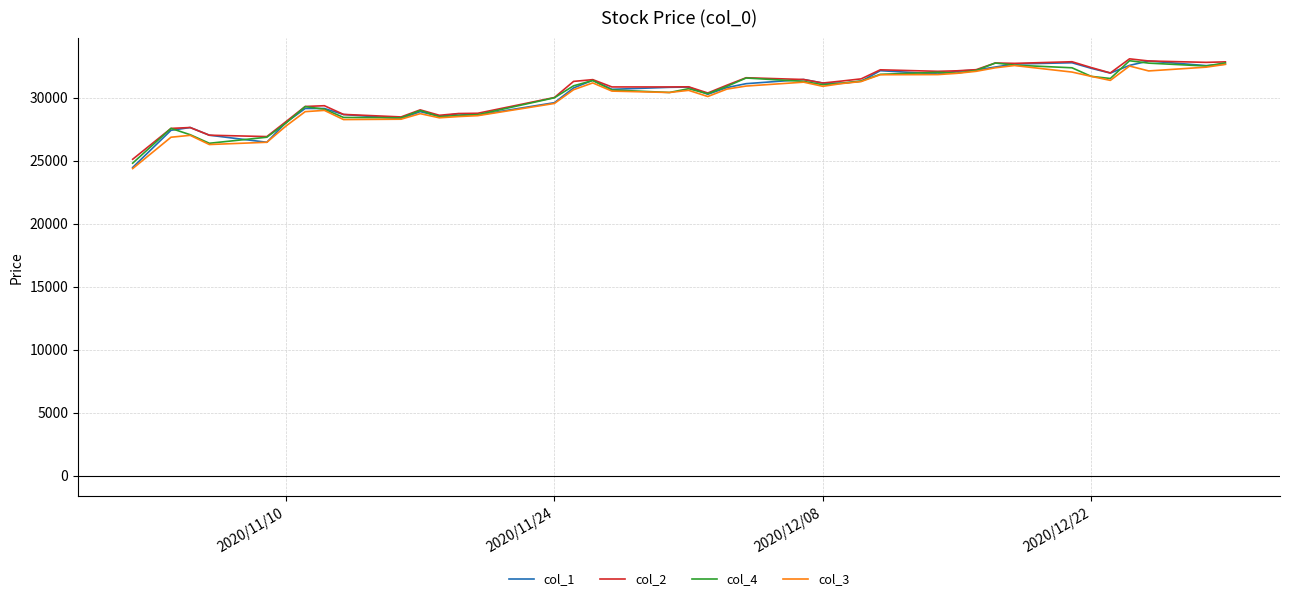

What is the lowest value of the col_3 series?

24360